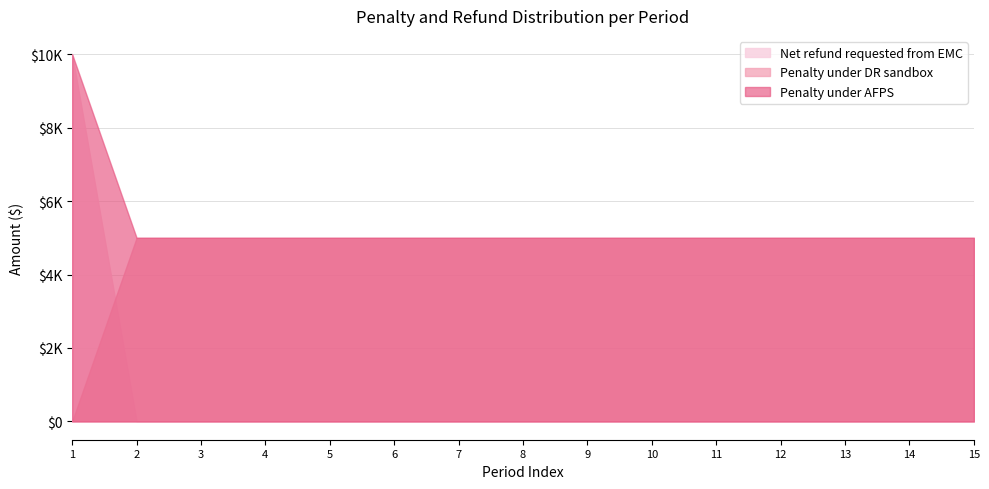

What is the value of the Penalty under AFPS point at the 3rd from the left?

5000